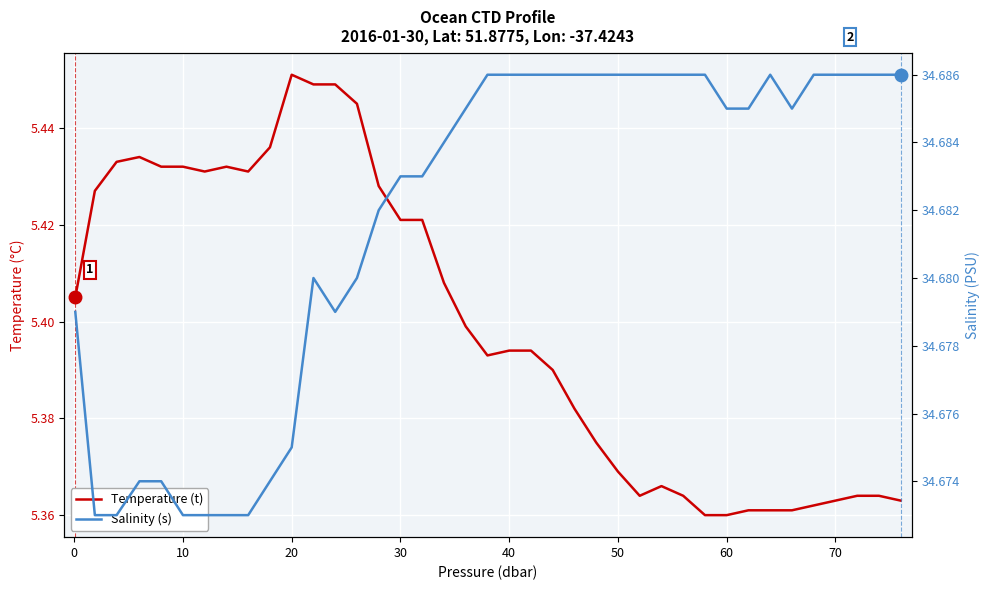

True or false: Salinity (s) and Temperature (t) intersect in this chart.

False